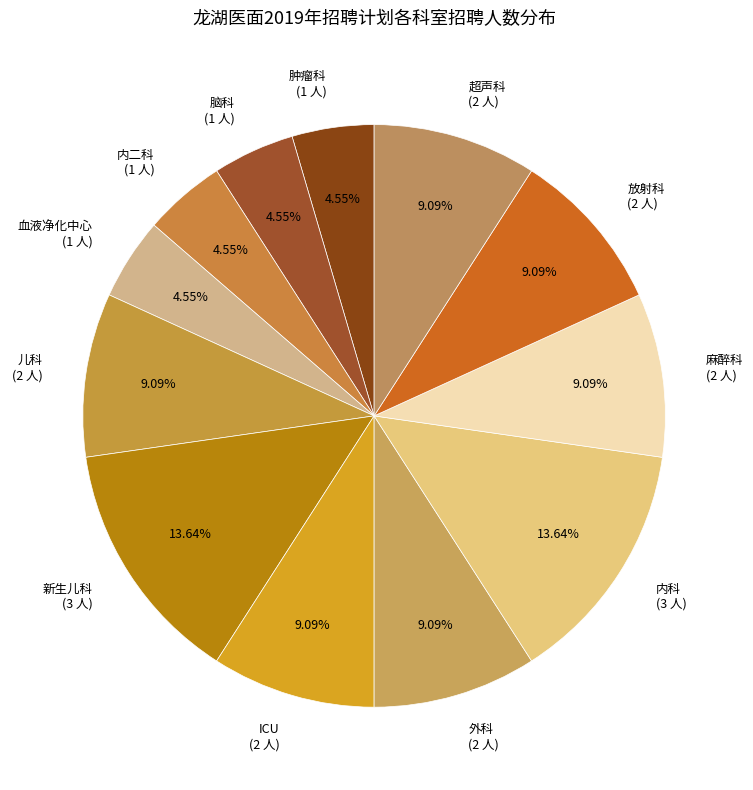

What percentage is the 血液净化中心 slice, to the nearest percent?

5%